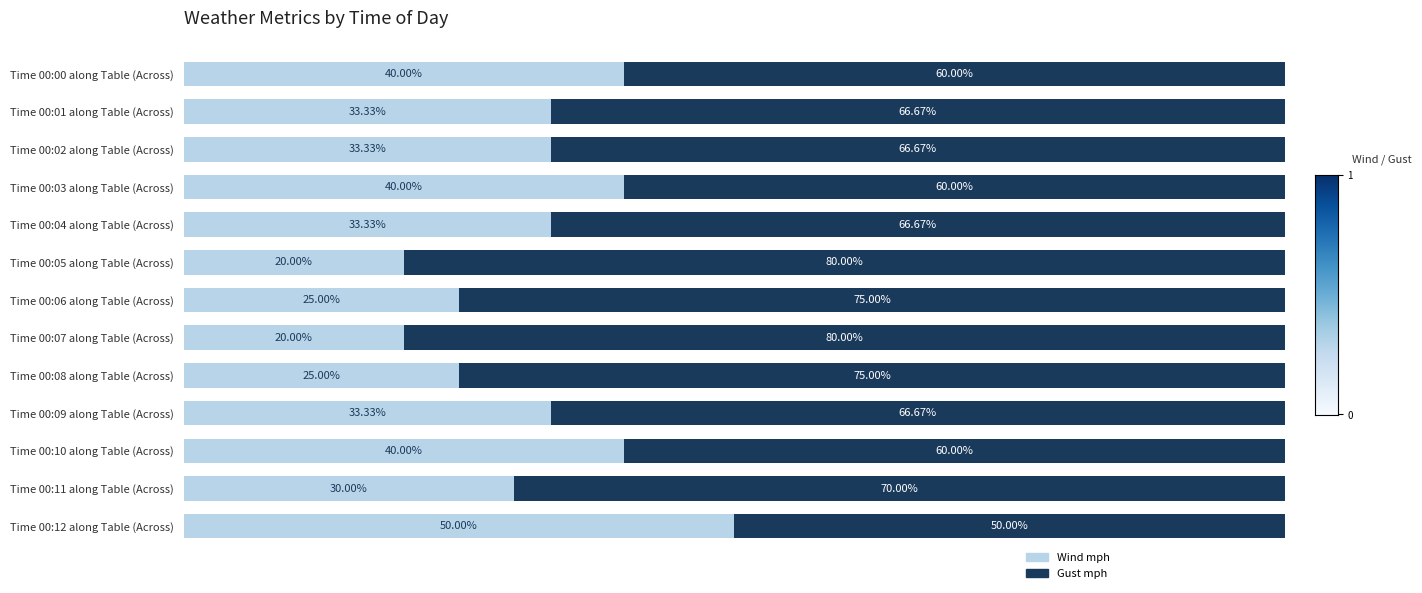

What are all the series names shown in the legend?

Wind mph, Gust mph